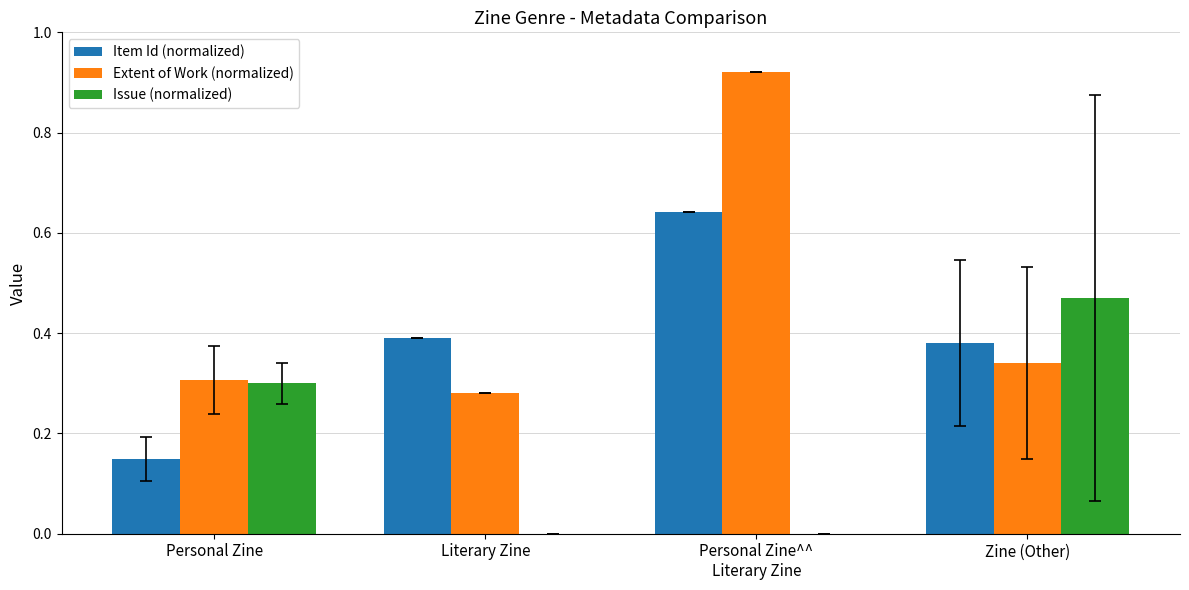

Is the value of Item Id (normalized) at Literary Zine greater than the value of Extent of Work (normalized) at Zine (Other)?

Yes